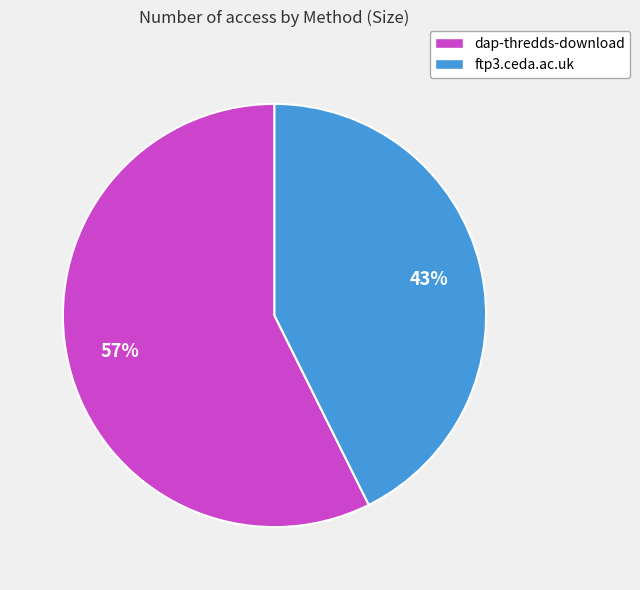

To the nearest percent, what is the average slice percentage?

50%